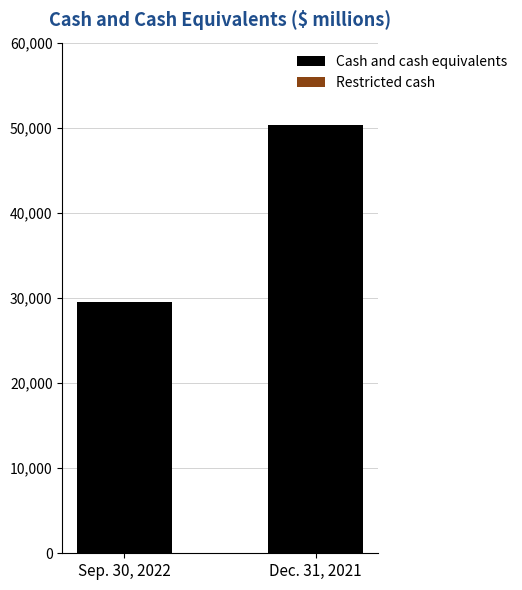

At which category is the sum across all series the highest?

Dec. 31, 2021